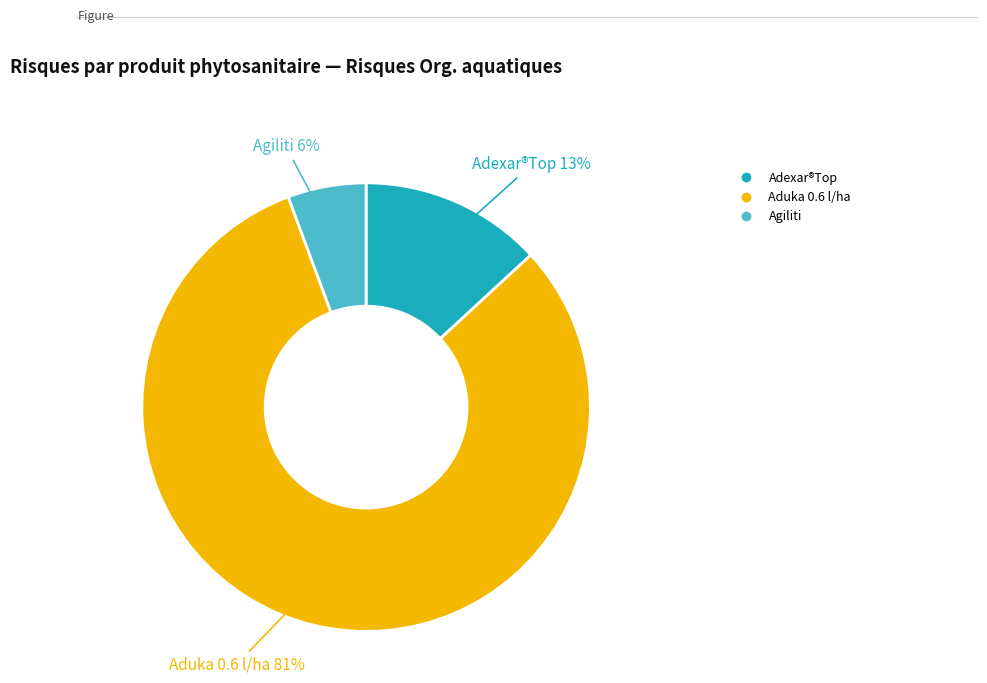

Rank the categories by value from lowest to highest.

Agiliti, Adexar®Top, Aduka 0.6 l/ha